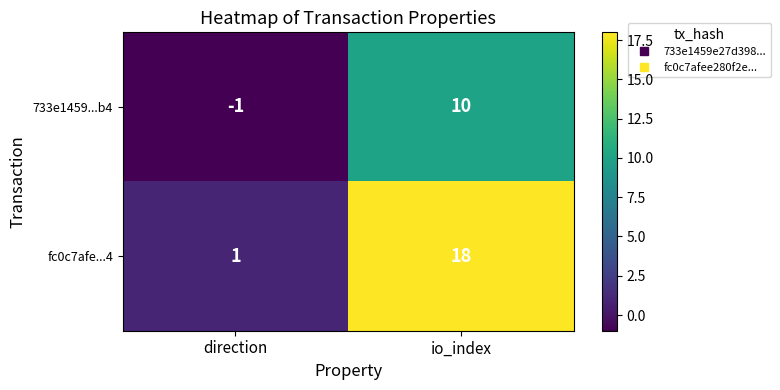

The fc0c7afe...4 series shows 7 at io_index. True or false?

False